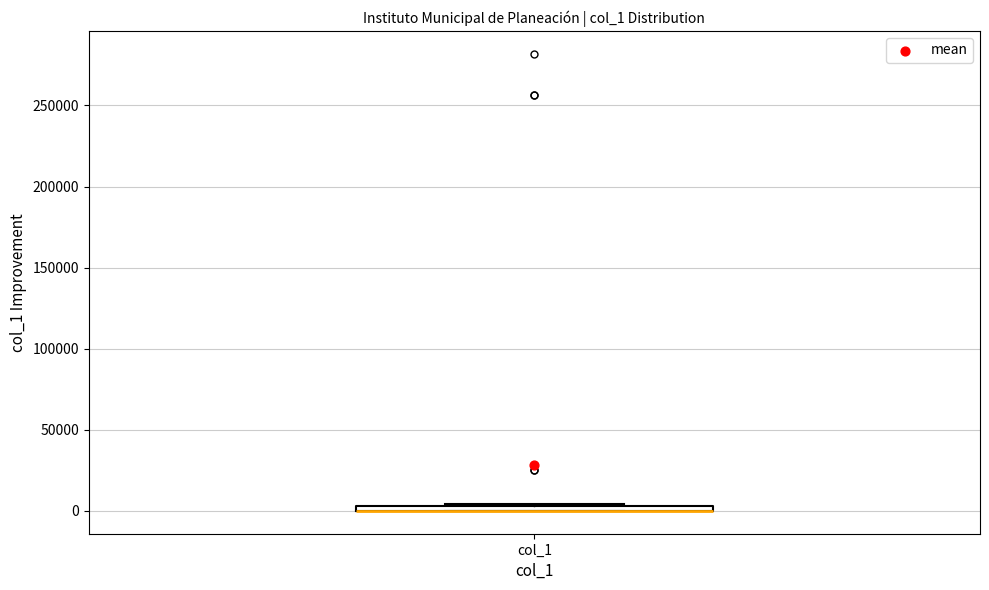

Where is the upper edge of the box for col_1 on the y-axis? The values are not printed on the chart, so give them approximately, as read against the axis.

5000